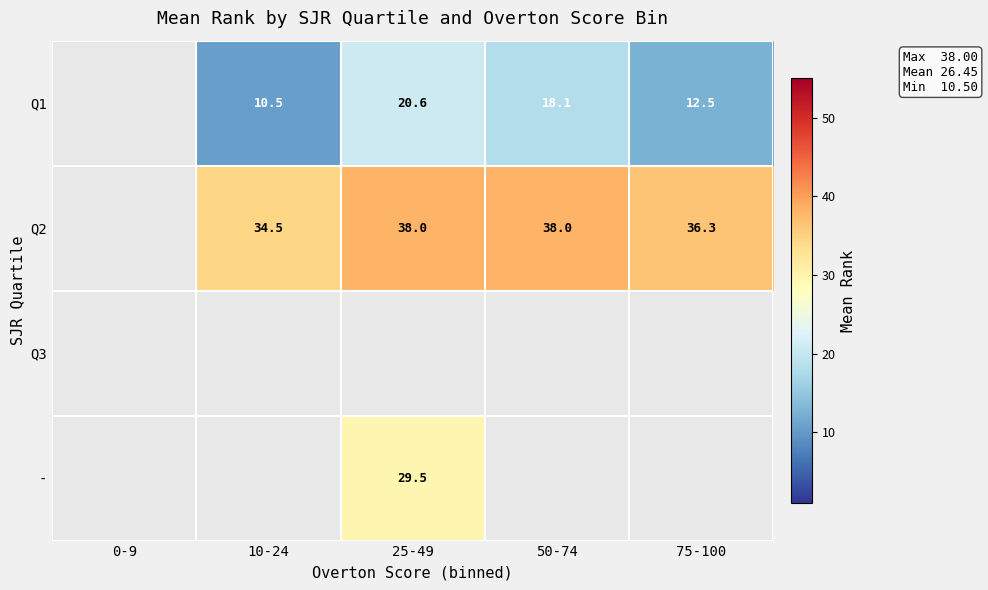

Which label corresponds to the smallest value in the chart?

10-24